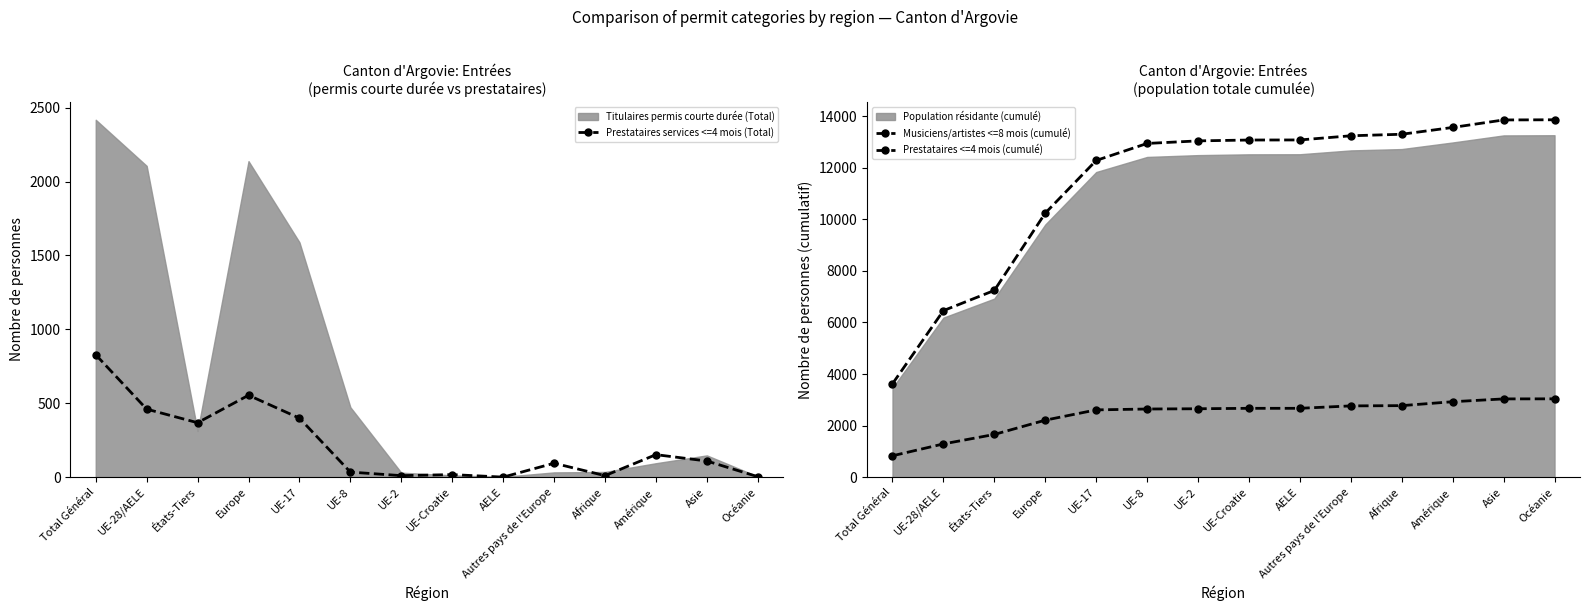

Which category has the highest value in the Prestataires services <=4 mois (Total) series?

Total Général